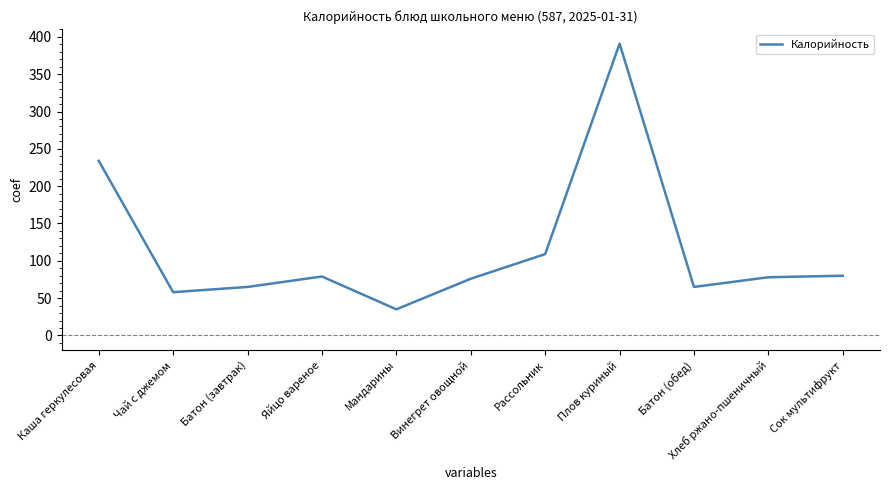

Is it true that the value at Батон (завтрак) is 86?

False